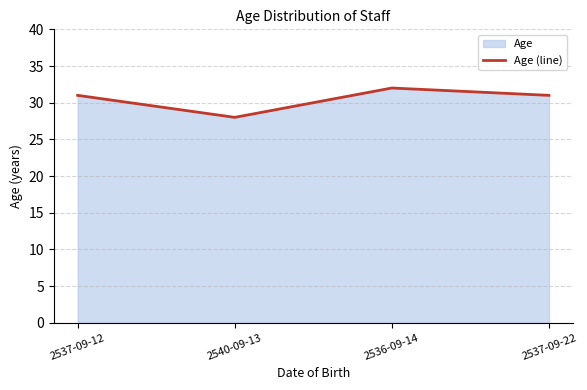

How many values are below 31?

1